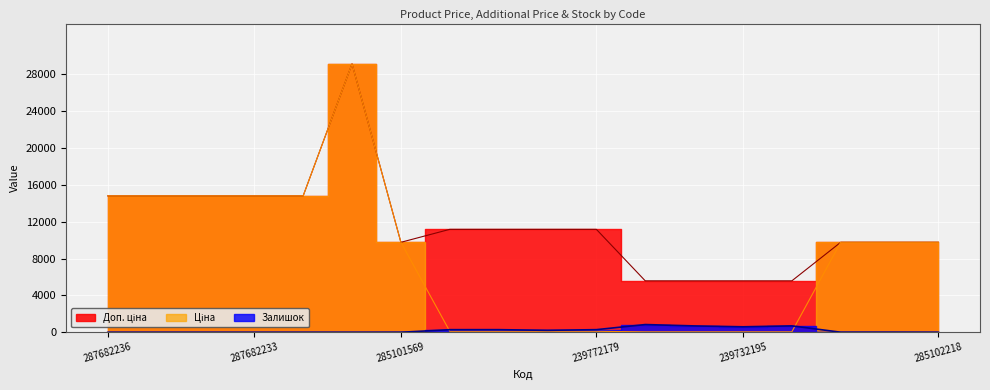

Reading left to right, list all the values displayed in this chart.

Ціна: 287682236=14817.6	287682235=14817.6	287682234=14817.6	287682233=14817.6	287682231=14817.6	287702232=29152.3	285101569=9775.5	239792197=111.8	239792196=111.8	239772195=111.8	239772179=111.8	239752197=55.9	239752196=55.9	239732195=55.9	239732179=55.9	285102221=9775.5	285102219=9775.5	285102218=9775.5
Доп. ціна: 287682236=14817.6	287682235=14817.6	287682234=14817.6	287682233=14817.6	287682231=14817.6	287702232=29152.3	285101569=9775.5	239792197=11182.0	239792196=11182.0	239772195=11182.0	239772179=11182.0	239752197=5591.0	239752196=5591.0	239732195=5591.0	239732179=5591.0	285102221=9775.5	285102219=9775.5	285102218=9775.5
Залишок: 287682236=0.0	287682235=0.0	287682234=0.0	287682233=0.0	287682231=0.0	287702232=0.0	285101569=7.0	239792197=289.0	239792196=290.0	239772195=218.0	239772179=290.0	239752197=845.0	239752196=698.0	239732195=600.0	239732179=702.0	285102221=11.0	285102219=11.0	285102218=3.0